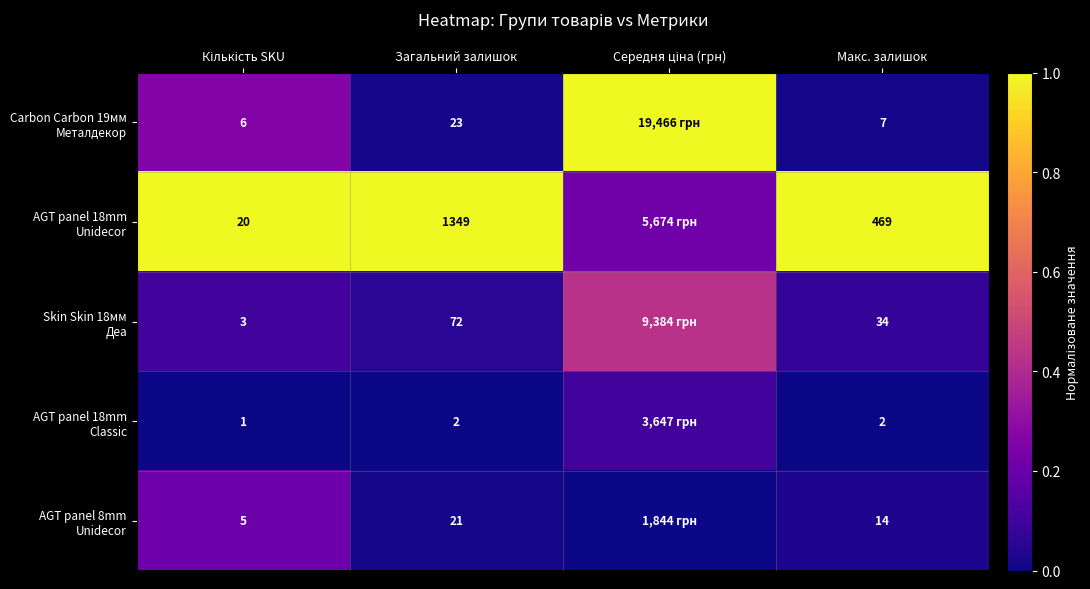

Rank the series at Макс. залишок from lowest to highest value.

AGT panel 18mm Classic, Carbon Carbon 19мм Металдекор, AGT panel 8mm Unidecor, Skin Skin 18мм Деа, AGT panel 18mm Unidecor